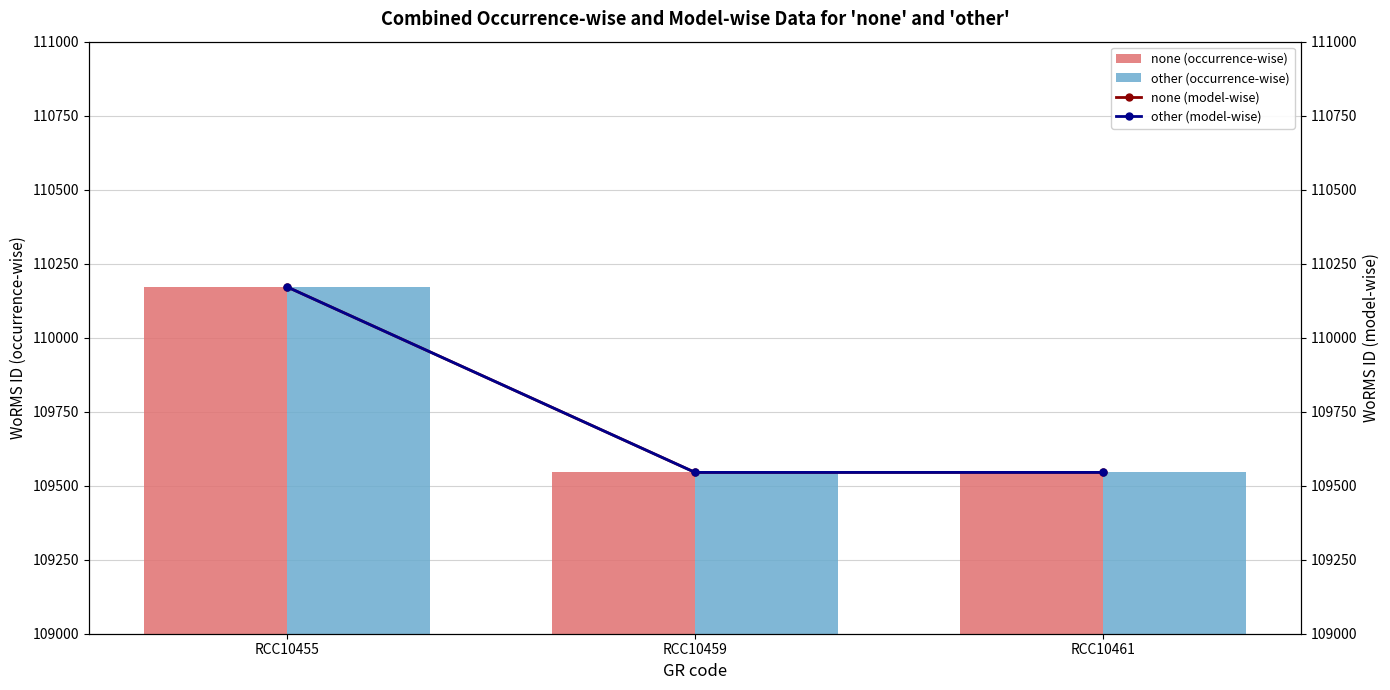

At how many categories does at least one series exceed 109718?

1